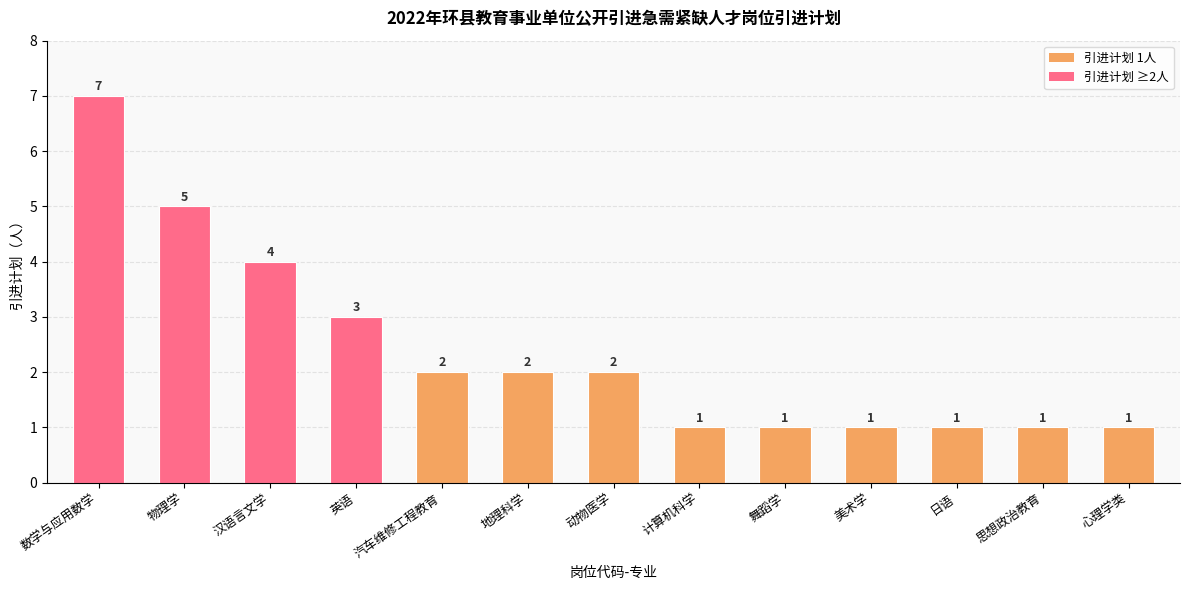

True or false: the data shows 7 at 数学与应用数学.

True